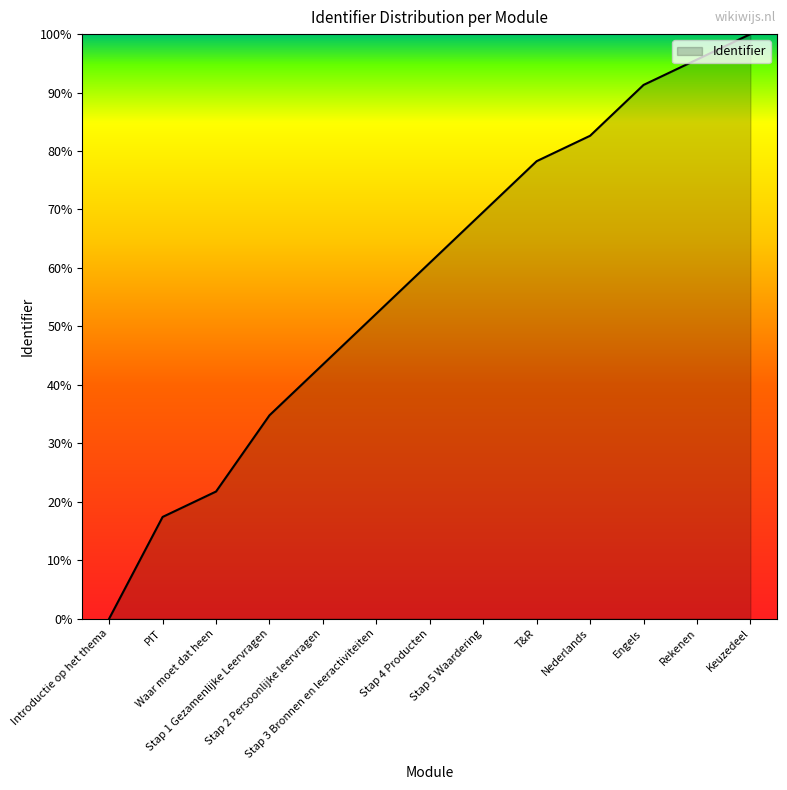

Does the chart have visible grid lines?

No